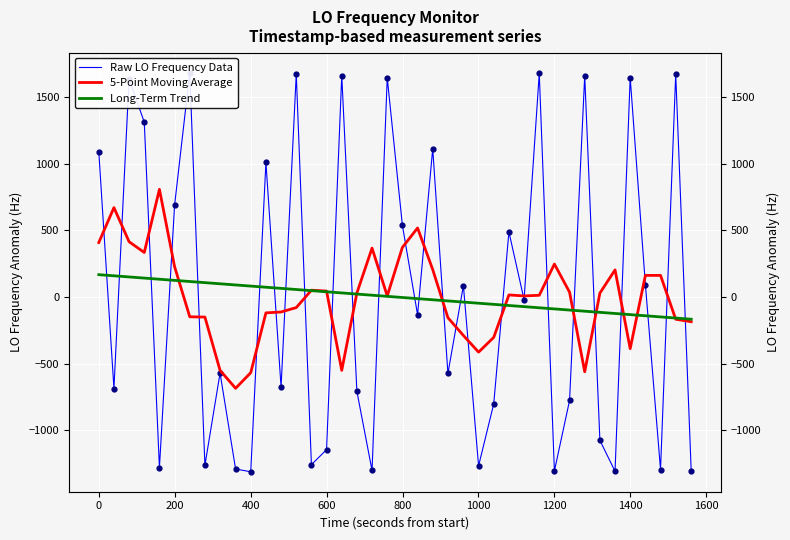

Which series reaches the minimum Y coordinate?

Raw LO Frequency Data